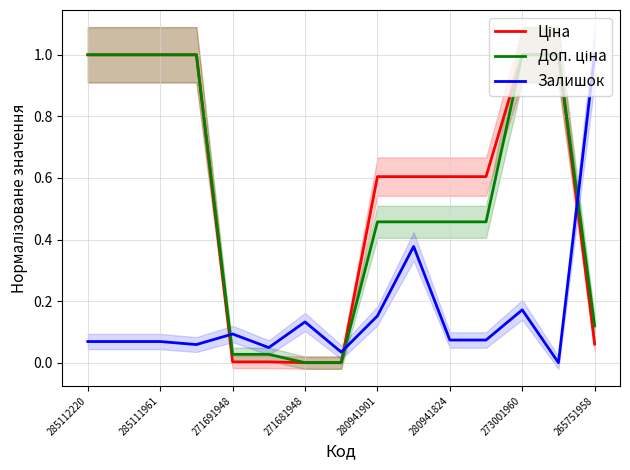

The Залишок series shows 0.0 at 280941824. True or false?

False